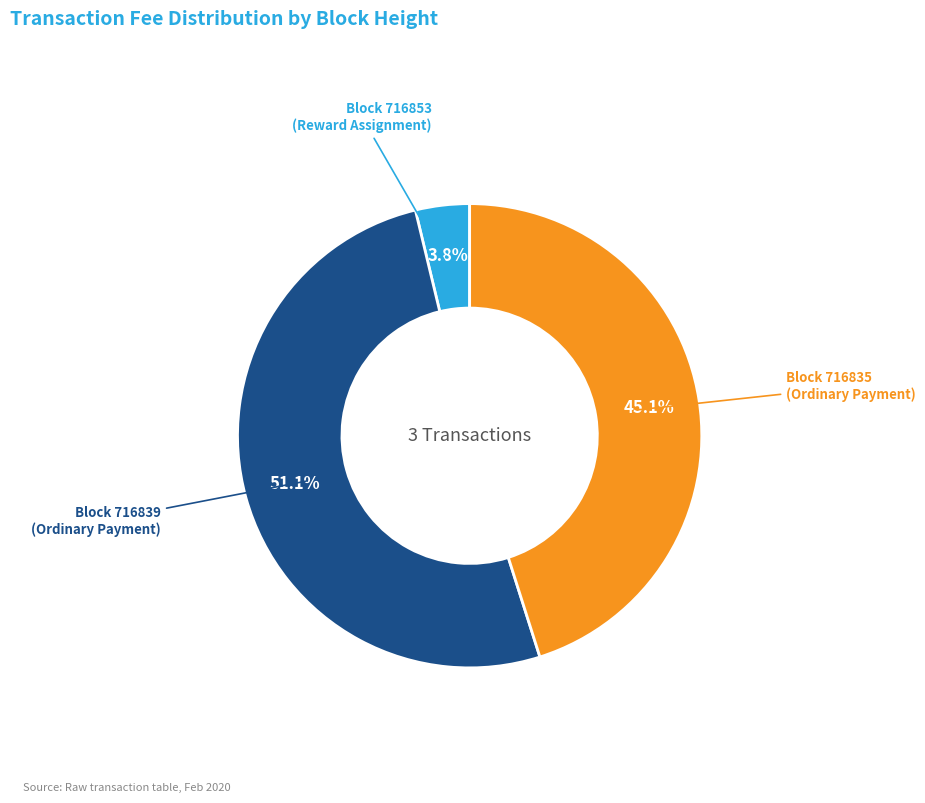

Is there any slice that represents more than half of the pie?

Yes